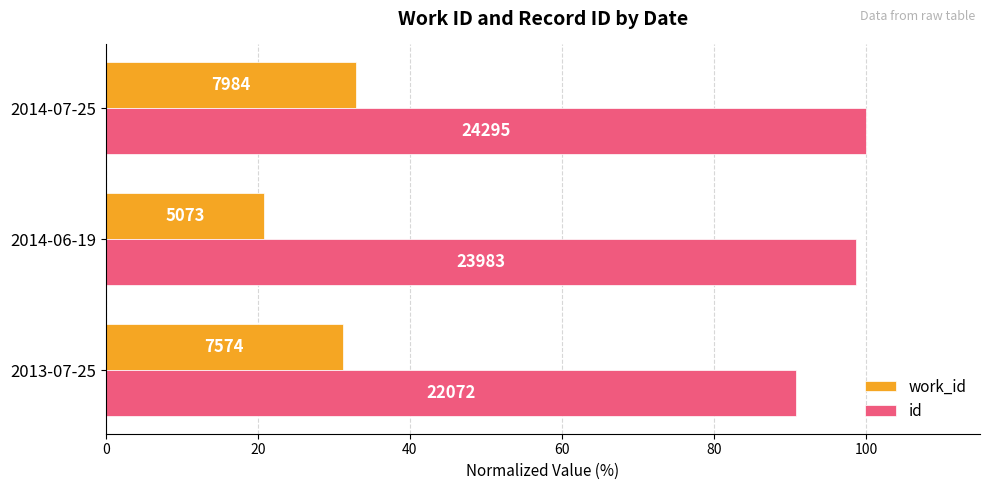

Reading left to right, transcribe all the data shown in this chart.

work_id: 31.2	20.9	32.9
id: 90.8	98.7	100.0